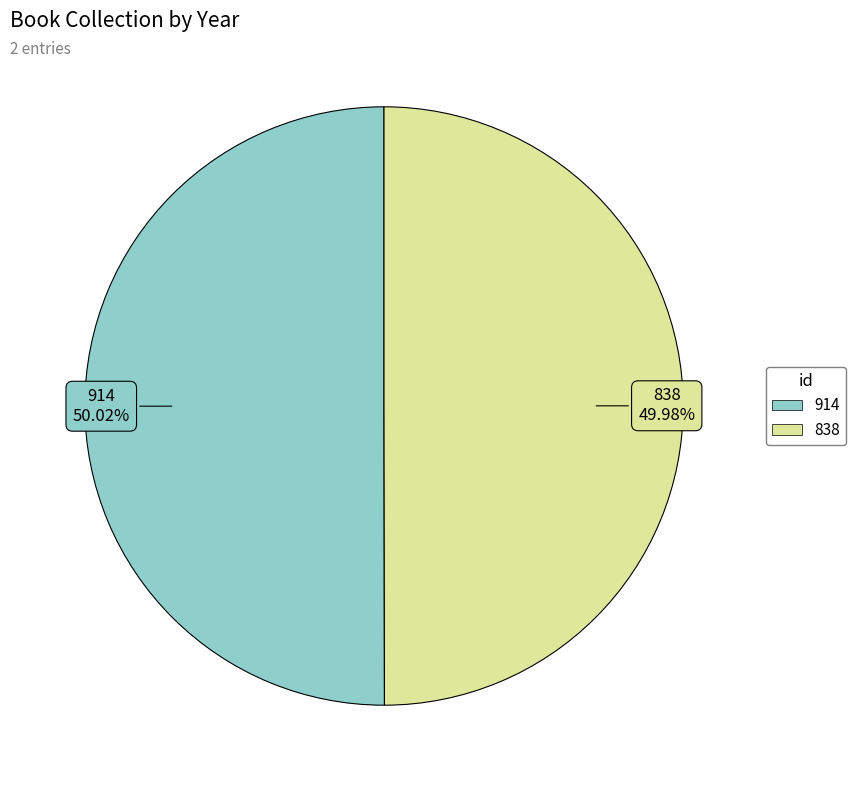

Do 838 and 914 together represent more than half of the pie?

Yes